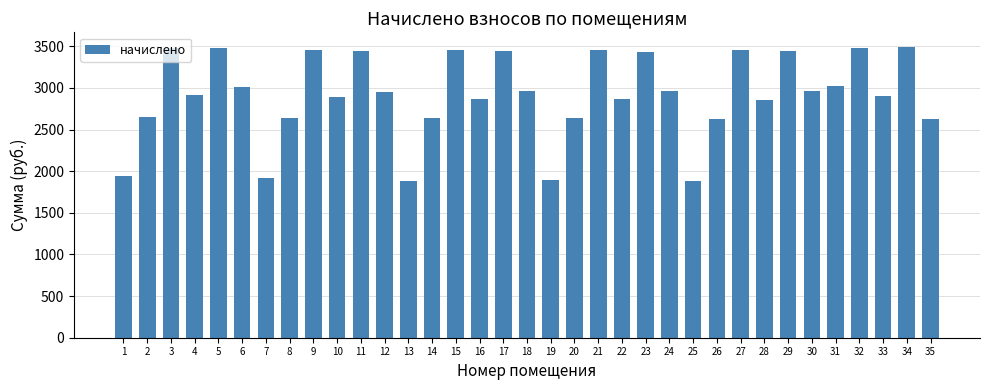

What is the sum of the values at 2 and 32?

6130.0